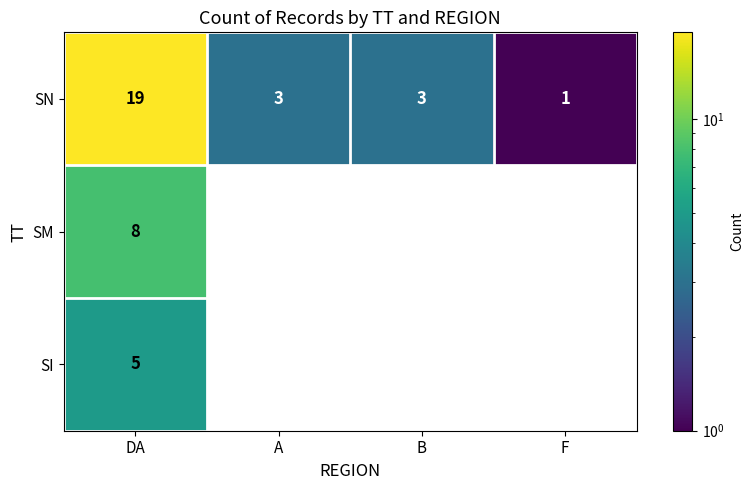

What is the sum of all SN values?

26